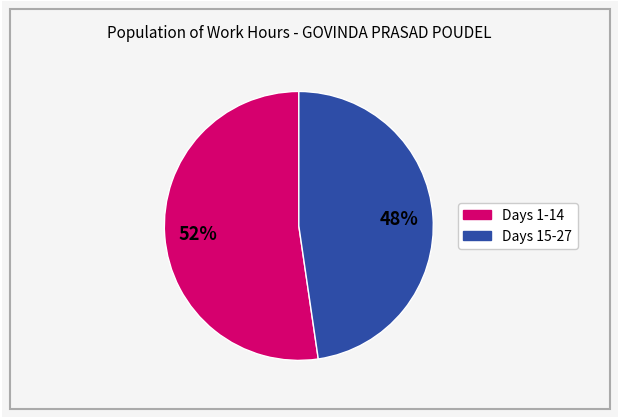

To the nearest percent, what is the average slice percentage?

50%